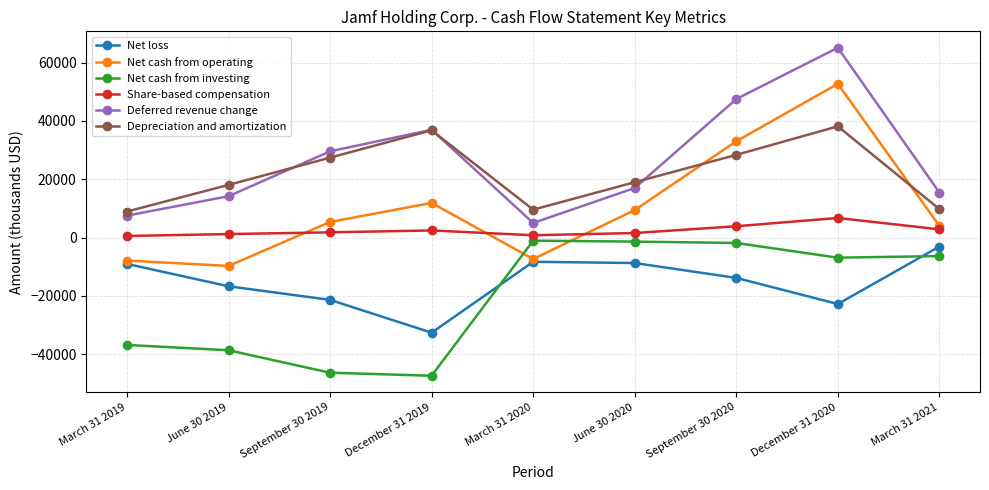

The value of Deferred revenue change at December 31 2019 is 36998. True or false?

True